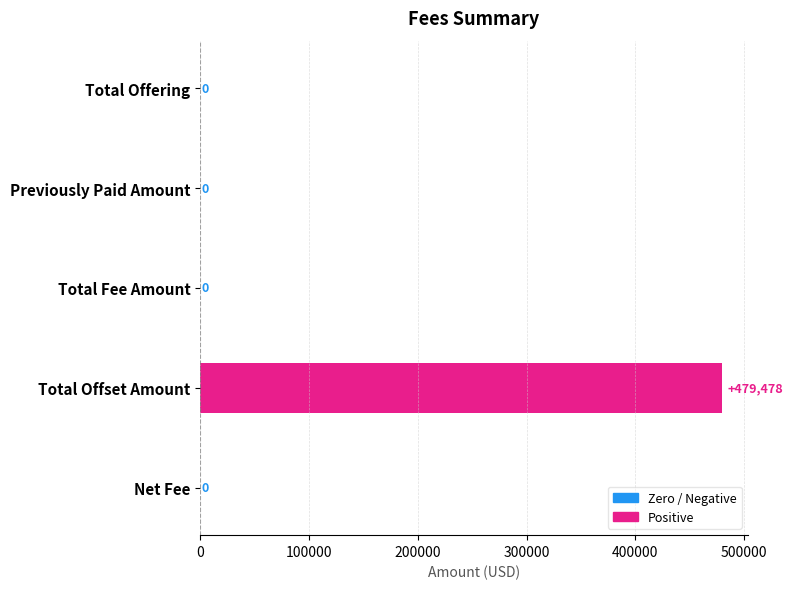

The chart shows a value of 479478 at Total Offset Amount. True or false?

True